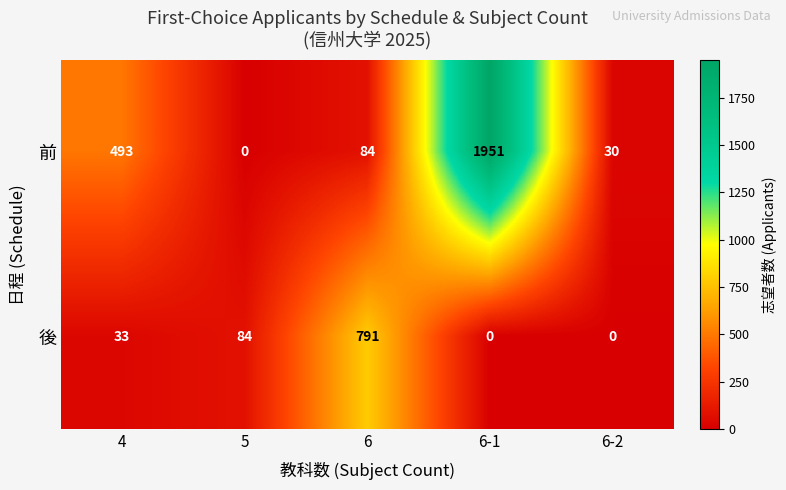

What is the total value across all series at 6?

875